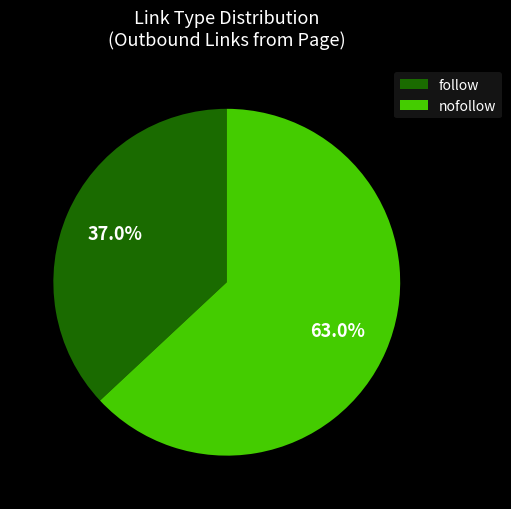

Which slice is the largest?

nofollow